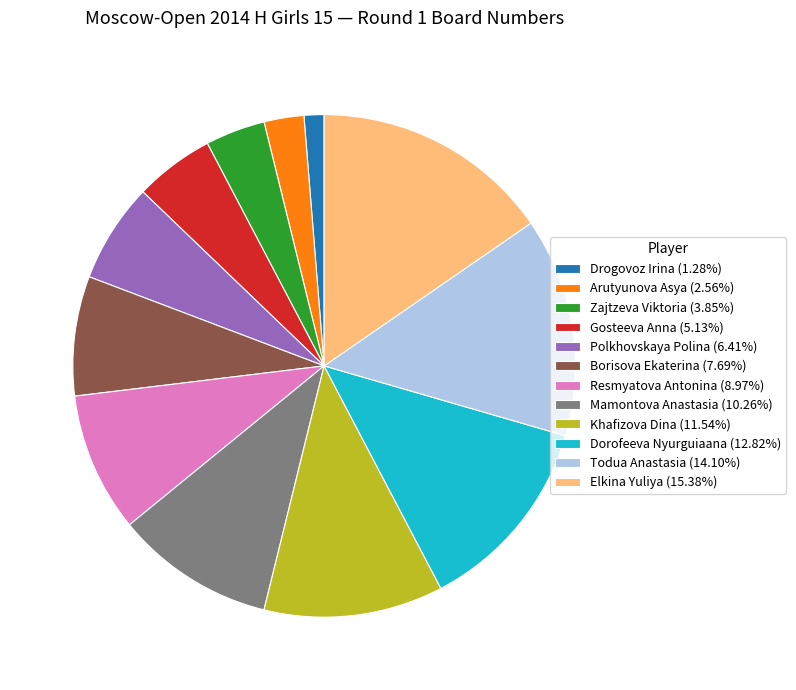

Rank the categories by value from highest to lowest.

Elkina Yuliya, Todua Anastasia, Dorofeeva Nyurguiaana, Khafizova Dina, Mamontova Anastasia, Resmyatova Antonina, Borisova Ekaterina, Polkhovskaya Polina, Gosteeva Anna, Zajtzeva Viktoria, Arutyunova Asya, Drogovoz Irina